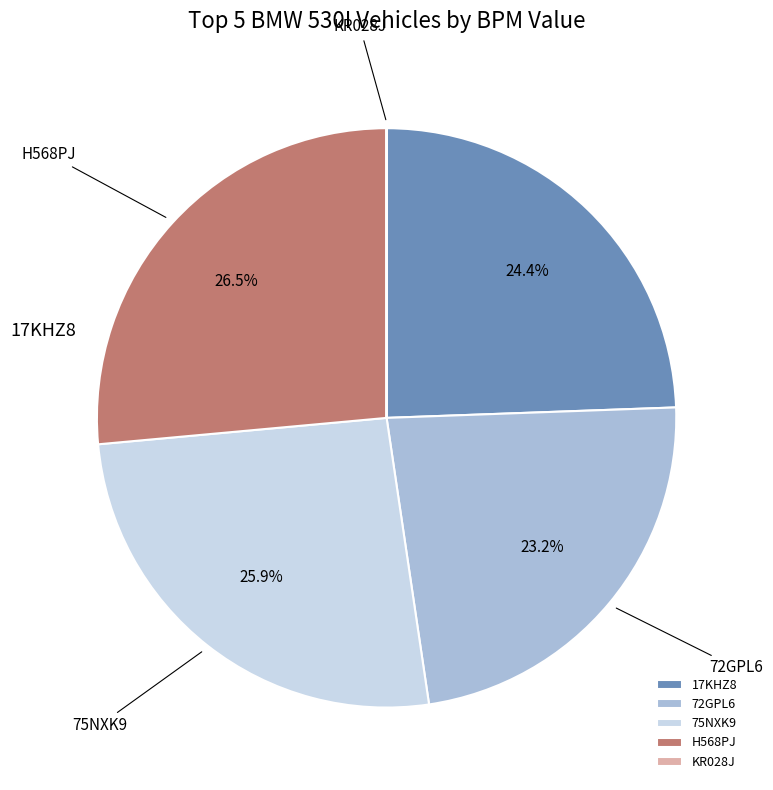

To the nearest percent, what is the difference between the largest and smallest slice percentages?

26%